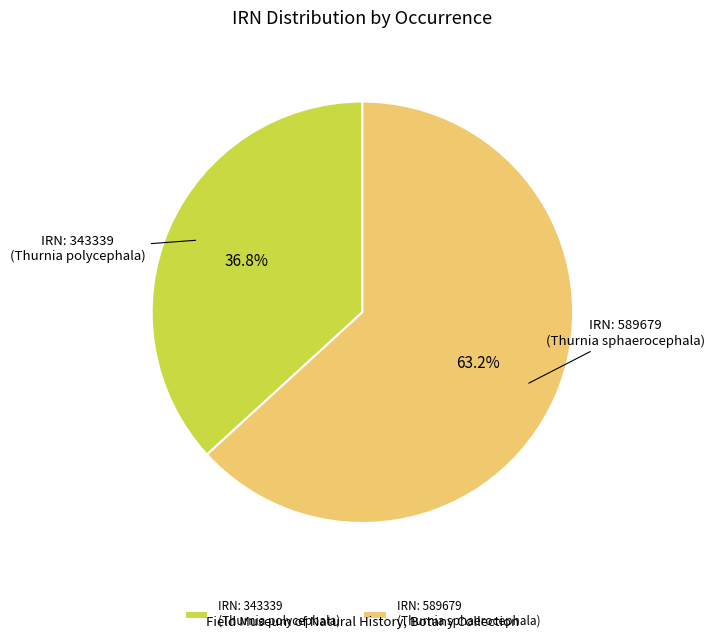

Rank the categories by value from lowest to highest.

IRN: 343339 (Thurnia polycephala), IRN: 589679 (Thurnia sphaerocephala)